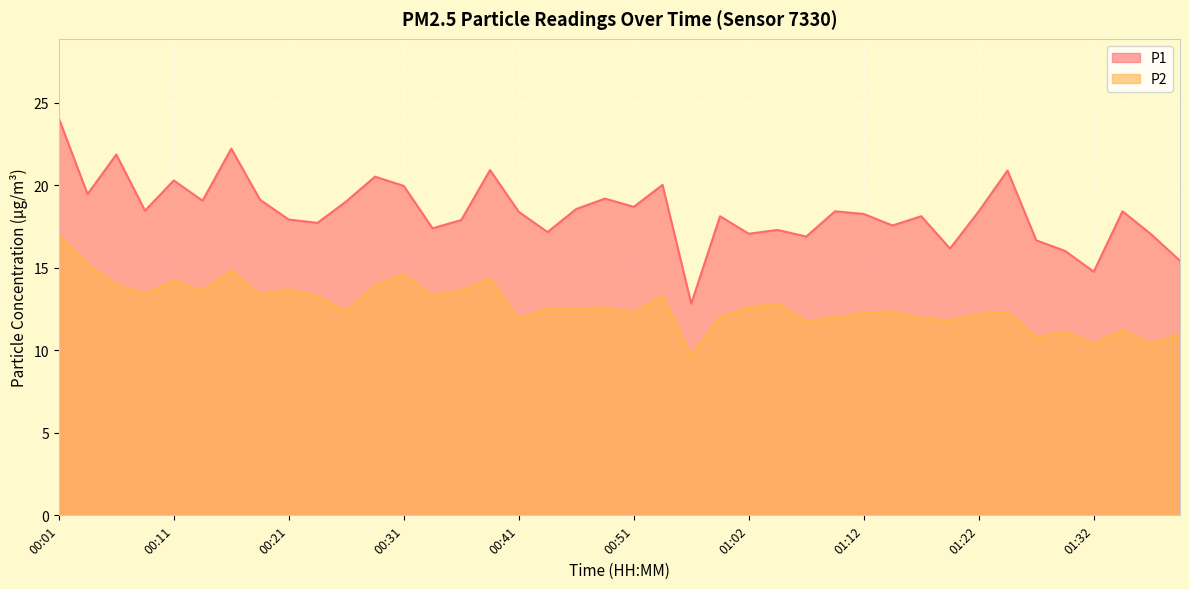

At how many categories does at least one series exceed 22?

2